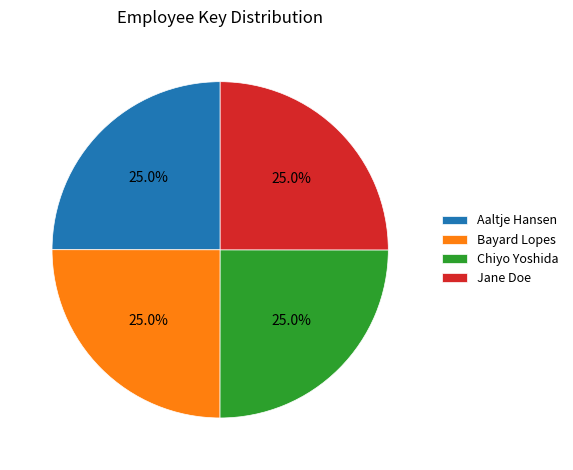

What is the ratio of the value at Chiyo Yoshida to the value at Aaltje Hansen?

1.0